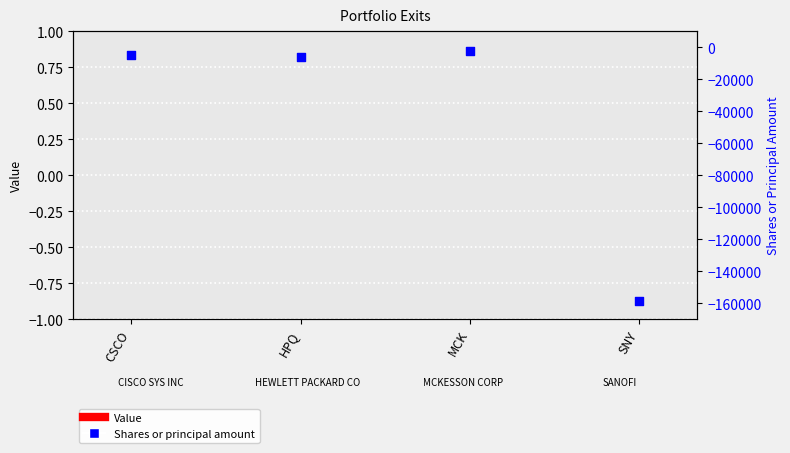

Is the value of Value at HPQ greater than the value of Shares or principal amount at HPQ?

Yes